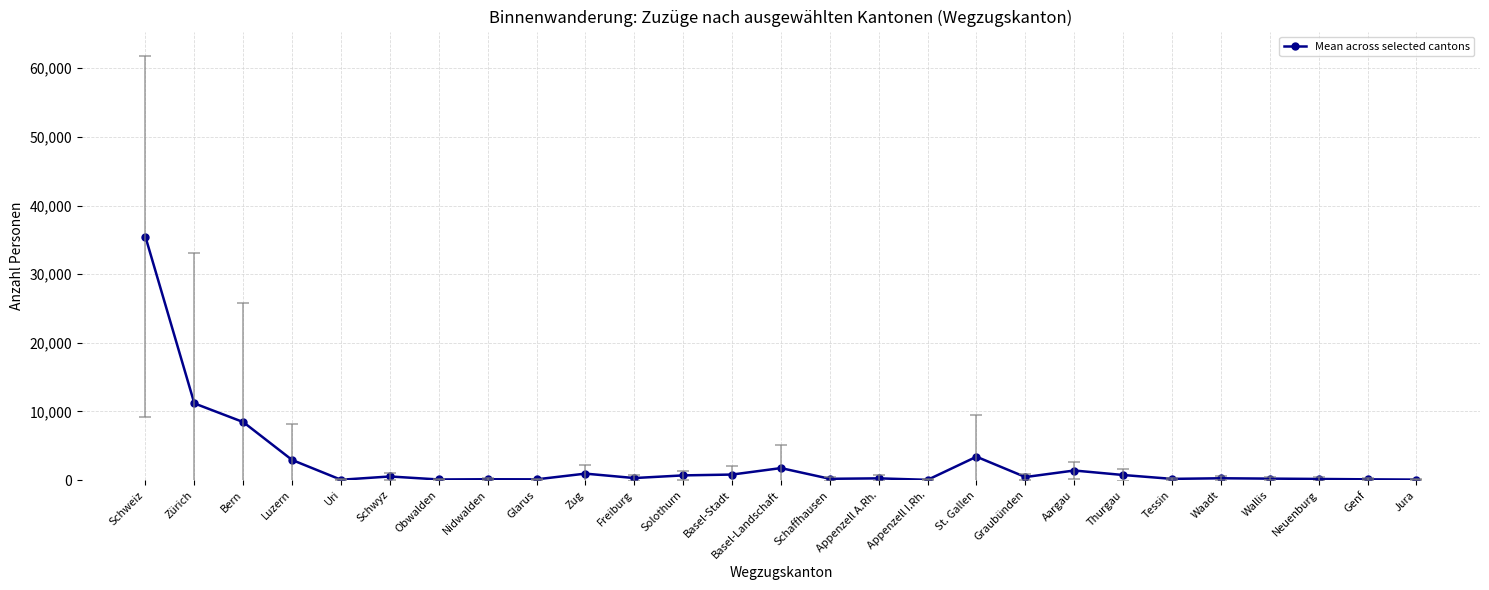

Which label corresponds to the largest value in the chart?

Schweiz